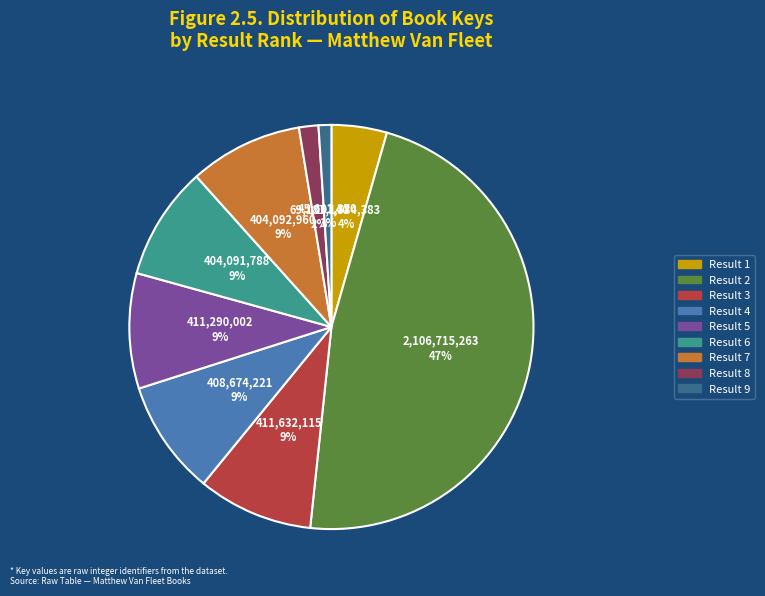

Does any single category account for the majority?

No